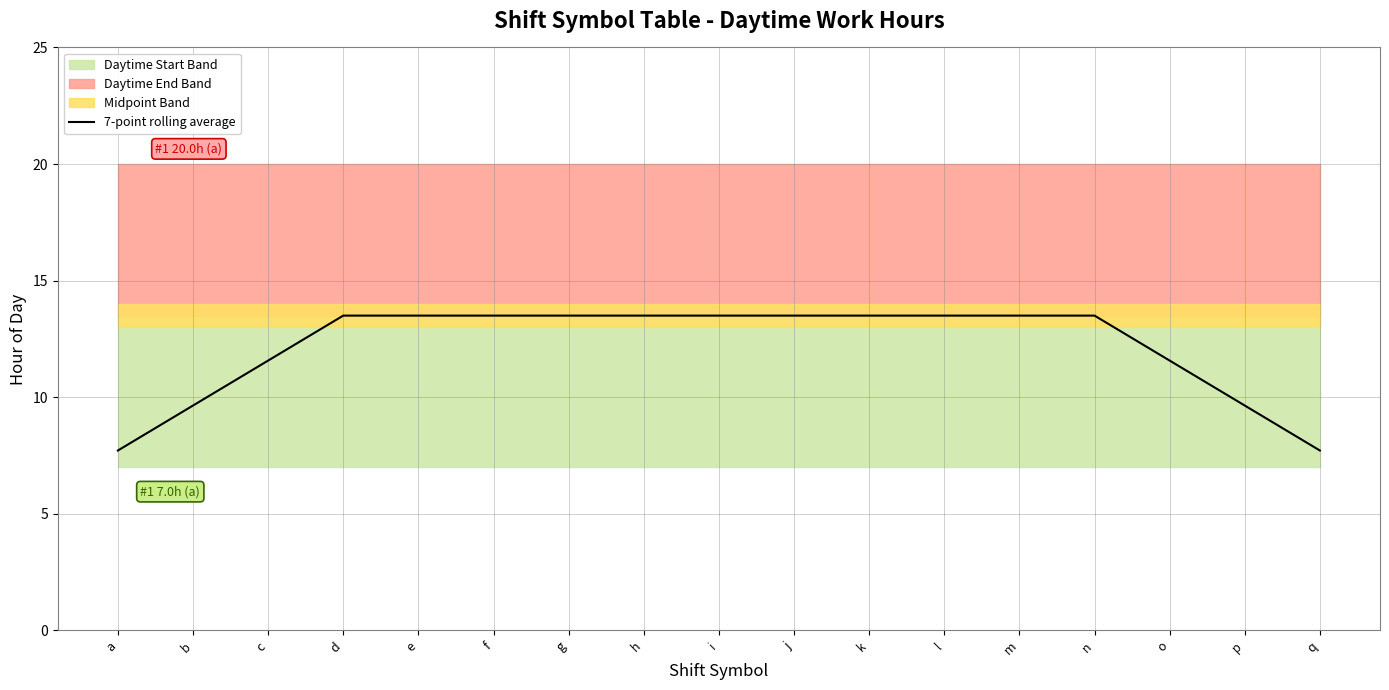

What is the maximum value for 7-point rolling average?

13.5